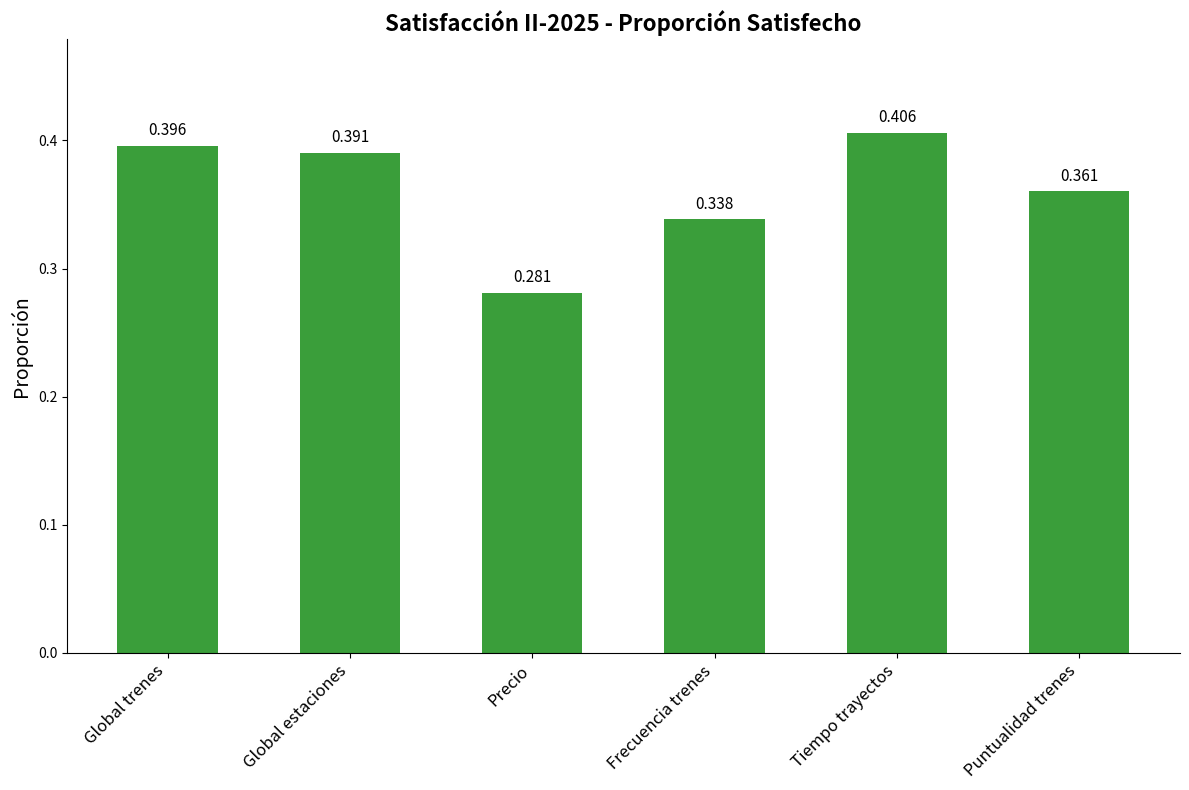

What is the label of the 6th bar from the left?

Puntualidad trenes